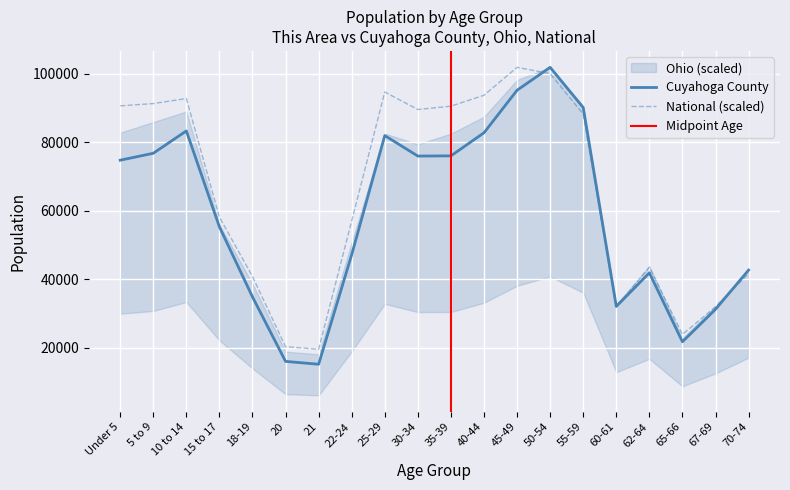

What is the minimum value for Cuyahoga County?

15149.0